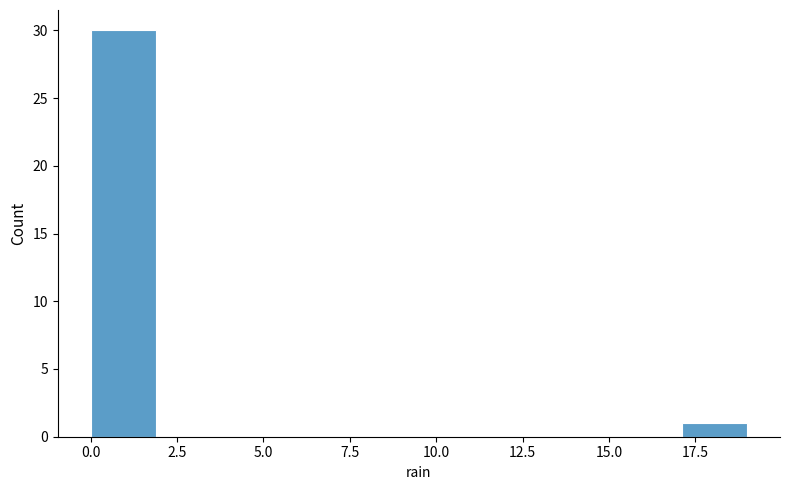

Around what value on the x-axis is the tallest bar? Give the approximate position of its centre, as read against the axis.

1.0